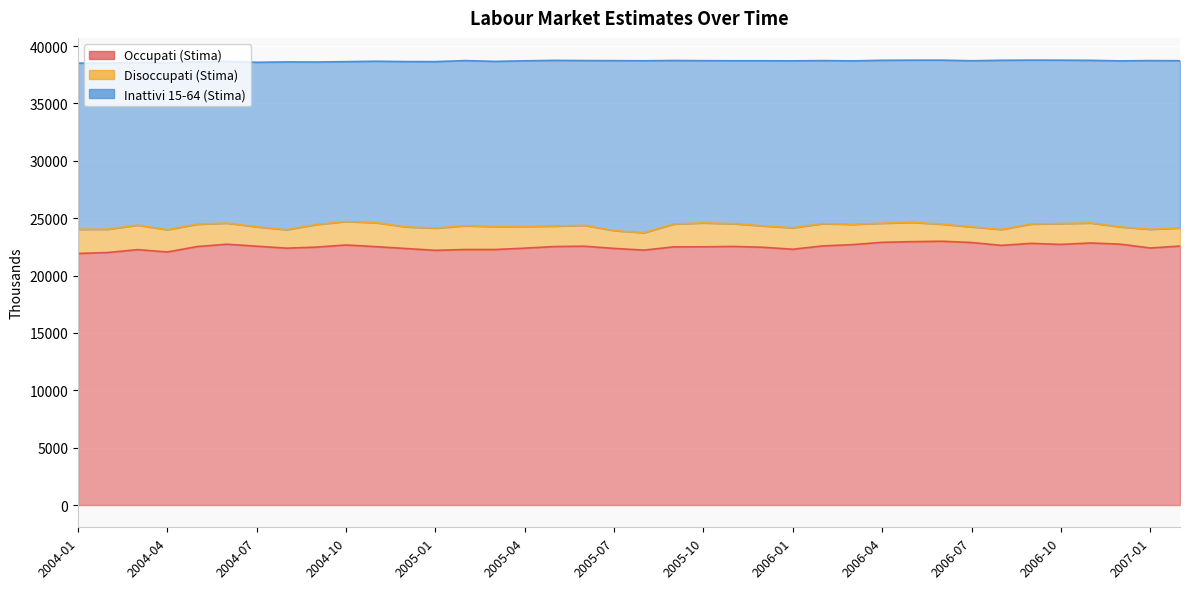

Rank the series at 2004-10 from lowest to highest value.

Disoccupati (Stima), Inattivi 15-64 (Stima), Occupati (Stima)